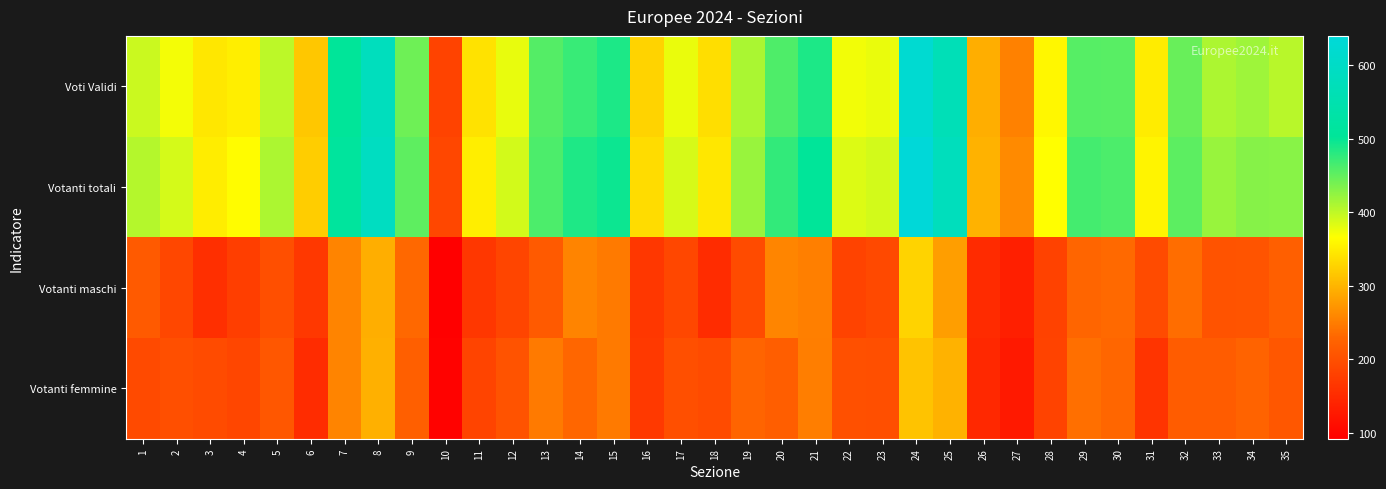

What is the greatest value displayed?

640